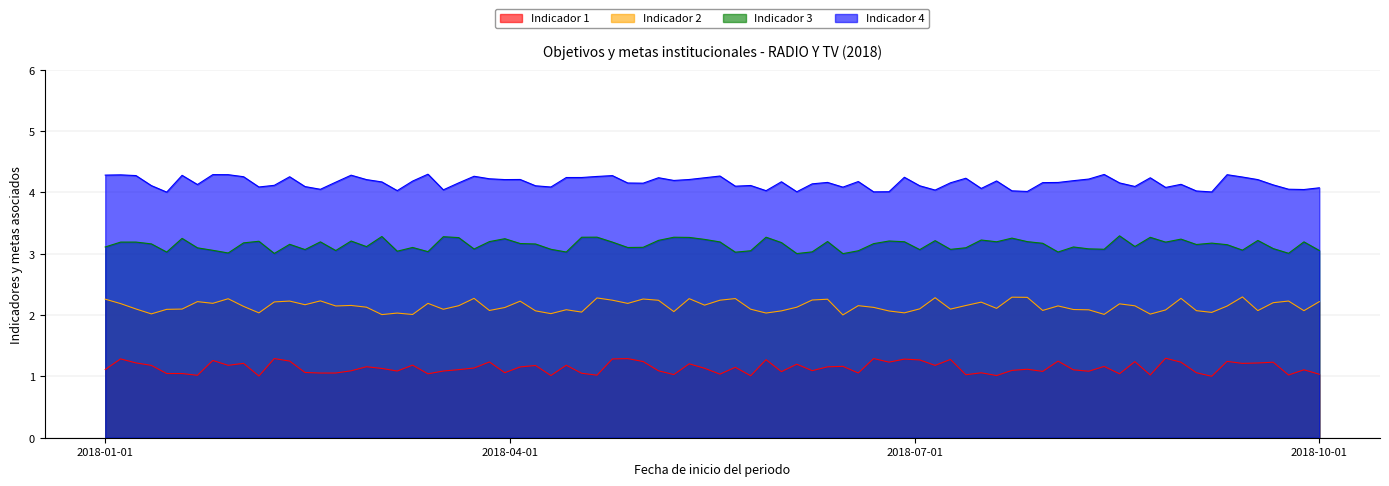

What is the approximate value of Indicador 1 at 2018-10-01?

1.0